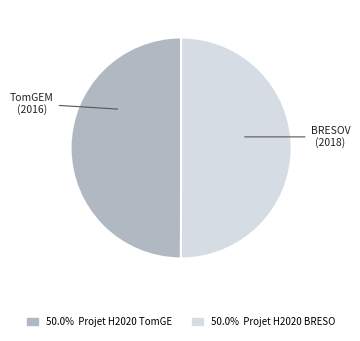

Is the sum of 50.0% Projet H2020 BRESO and 50.0% Projet H2020 TomGE greater than half?

Yes